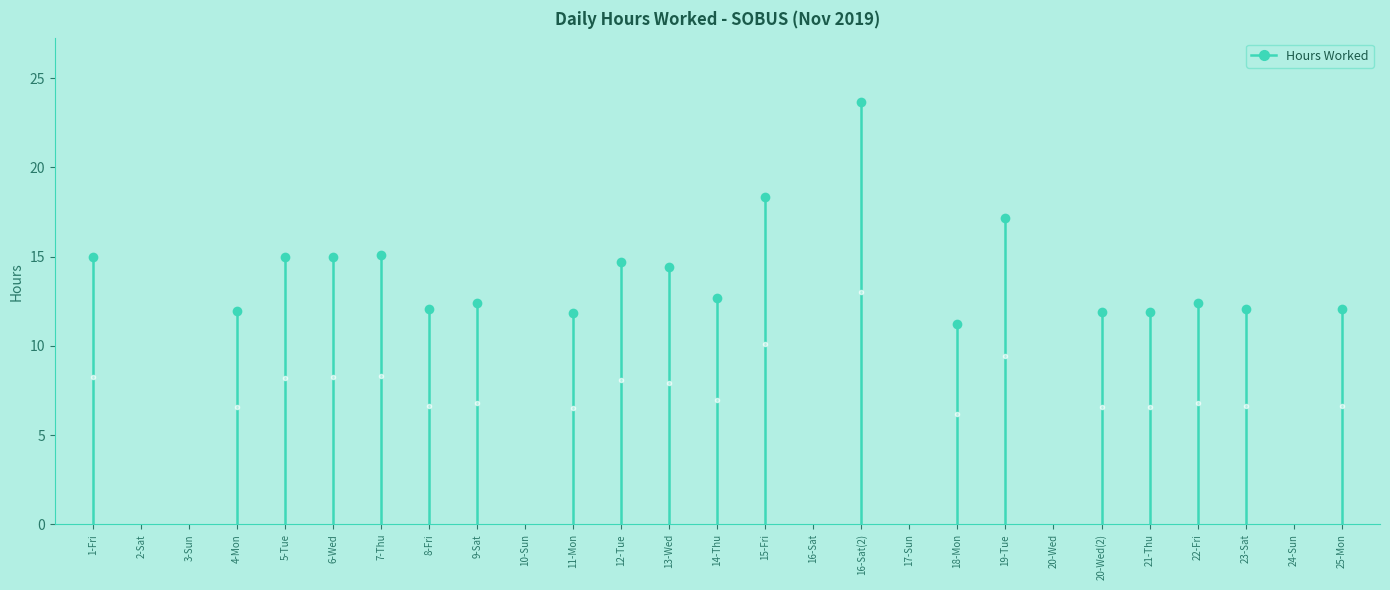

Does the chart have visible grid lines?

No